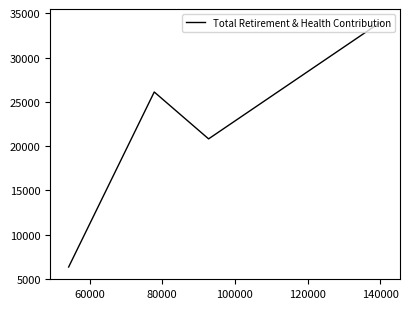

How many interior local valleys (lower than both neighbors) does the data have?

1